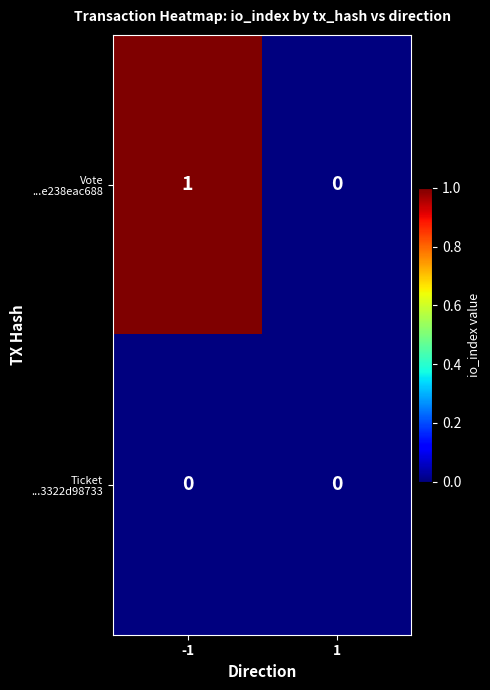

Which series changed the most between -1 and 1?

Vote ...e238eac688